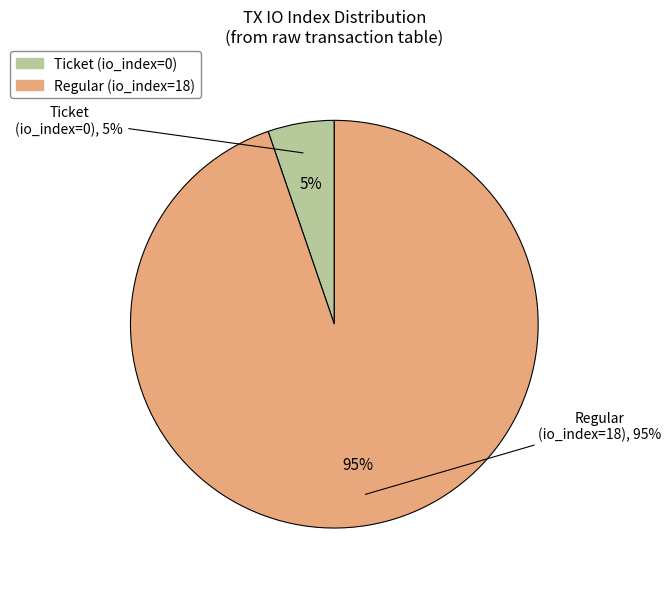

Which category has the smallest portion of the pie?

Ticket tx (io_index=0)